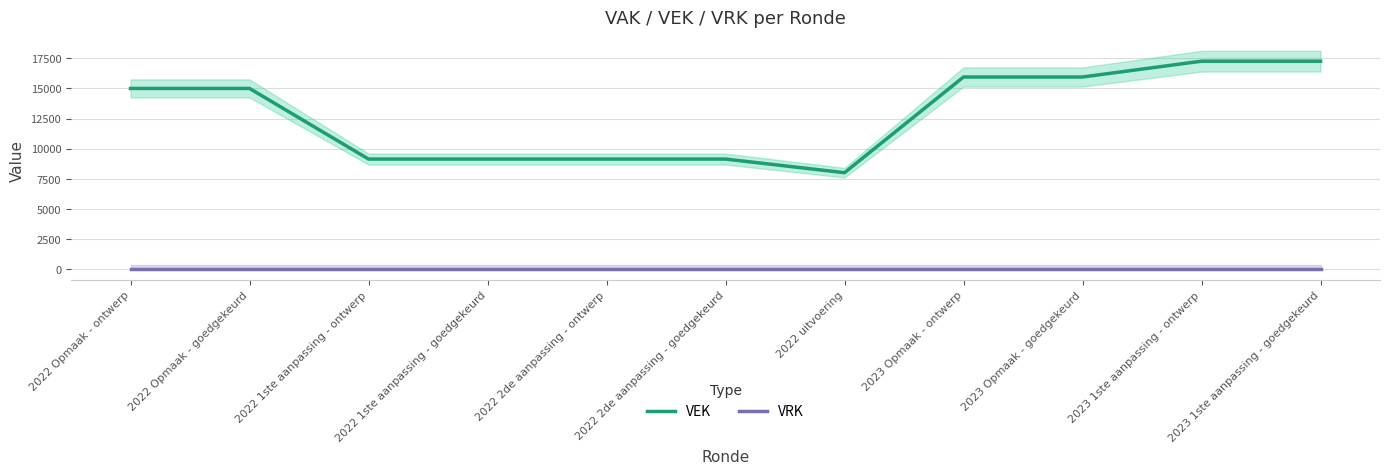

Is the value of VRK at 2022 Opmaak - ontwerp greater than the value of VEK at 2023 Opmaak - goedgekeurd?

No